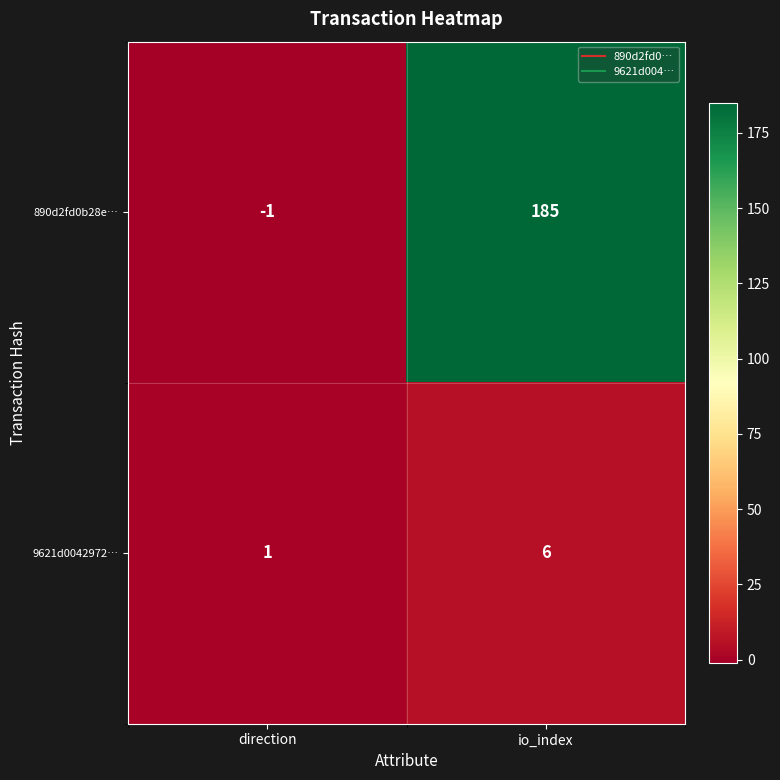

Rank the series at direction from lowest to highest value.

890d2fd0b28e…, 9621d0042972…